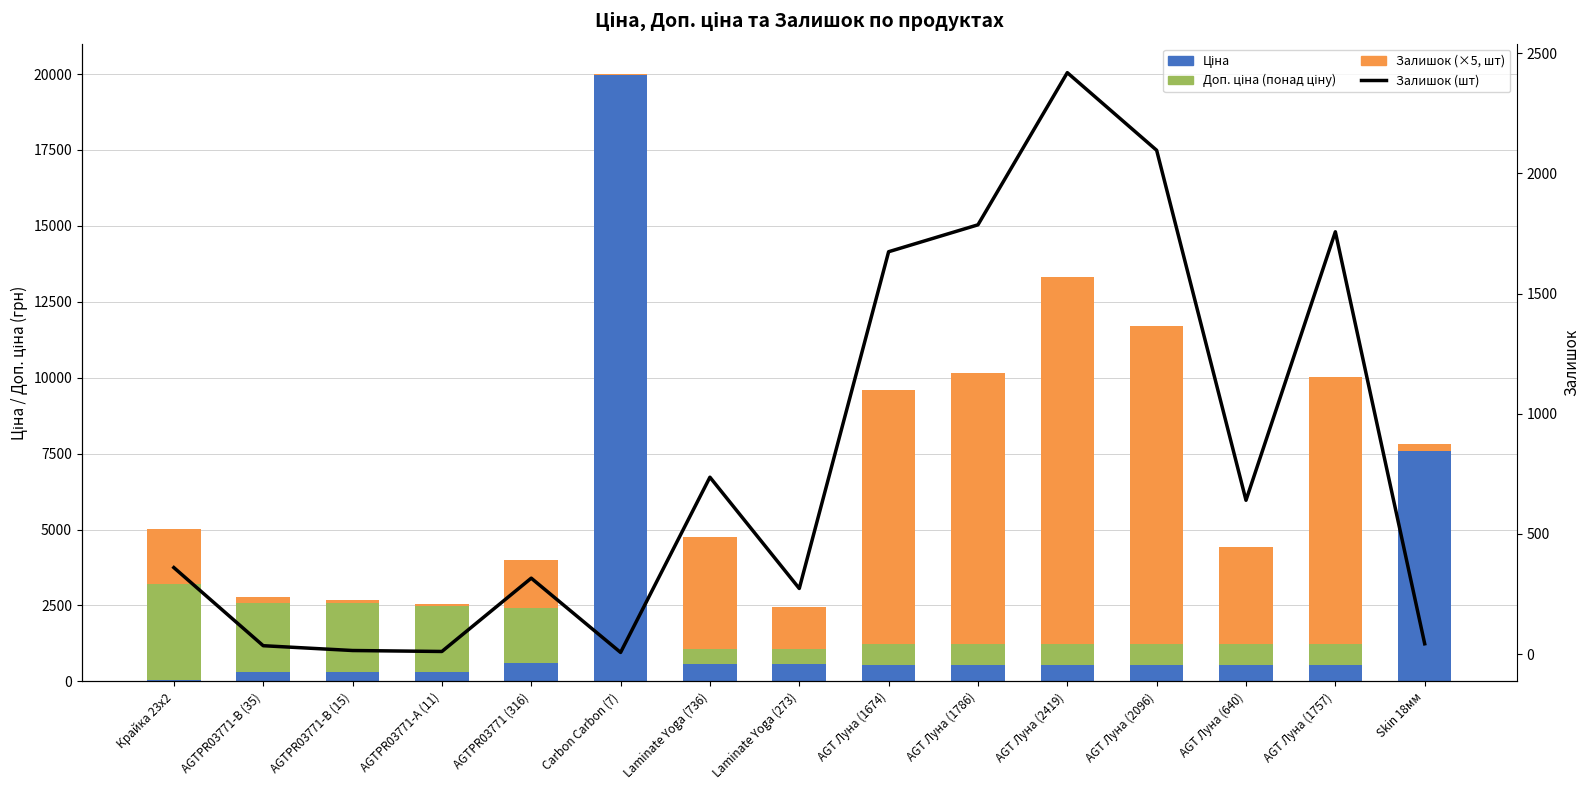

Which label corresponds to the largest value in the chart?

Carbon Carbon (7)